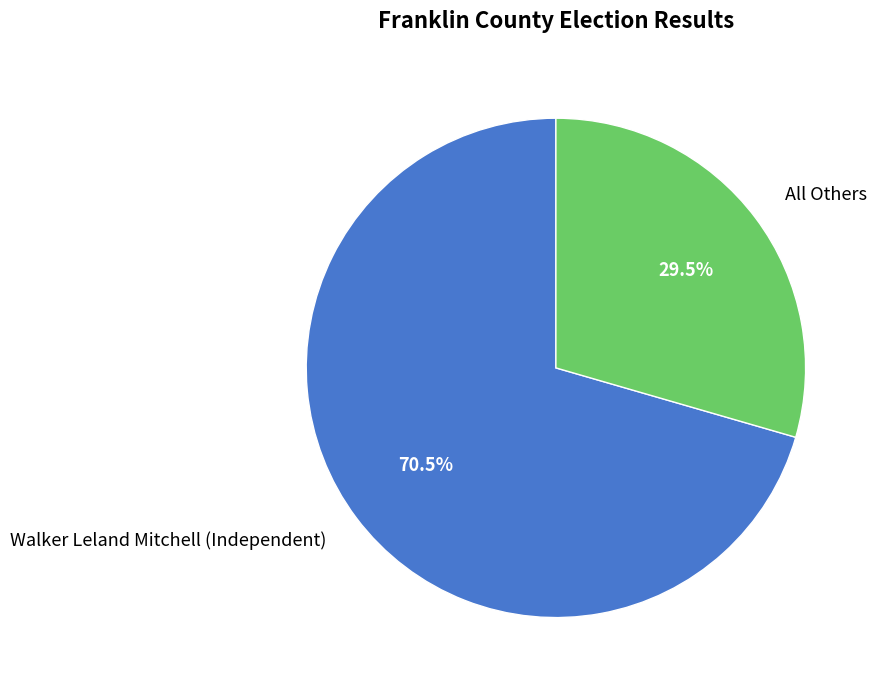

Does Walker Leland Mitchell (Independent) represent more than half of the total?

Yes